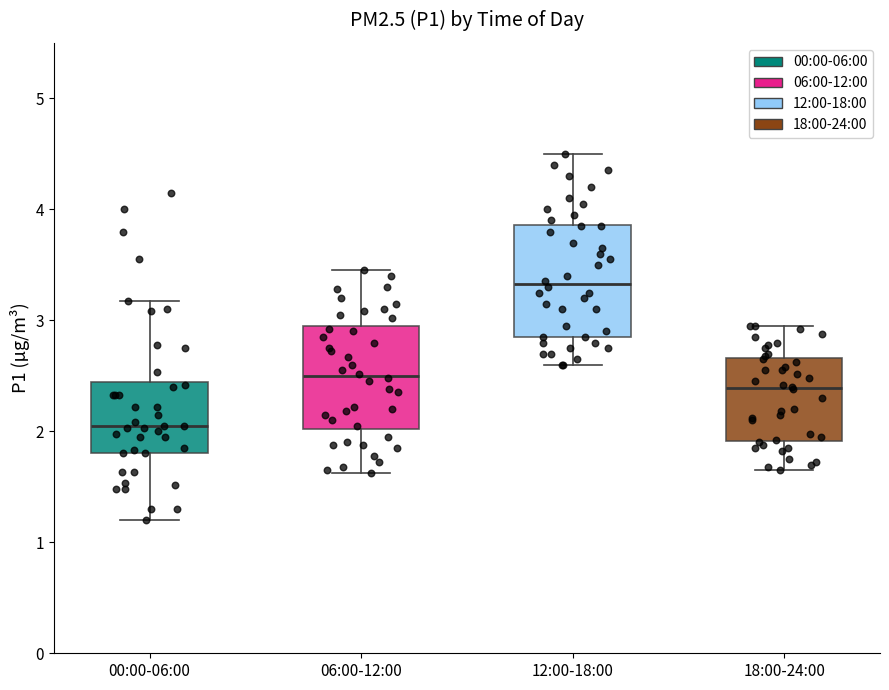

Which box has the highest median line?

12:00-18:00